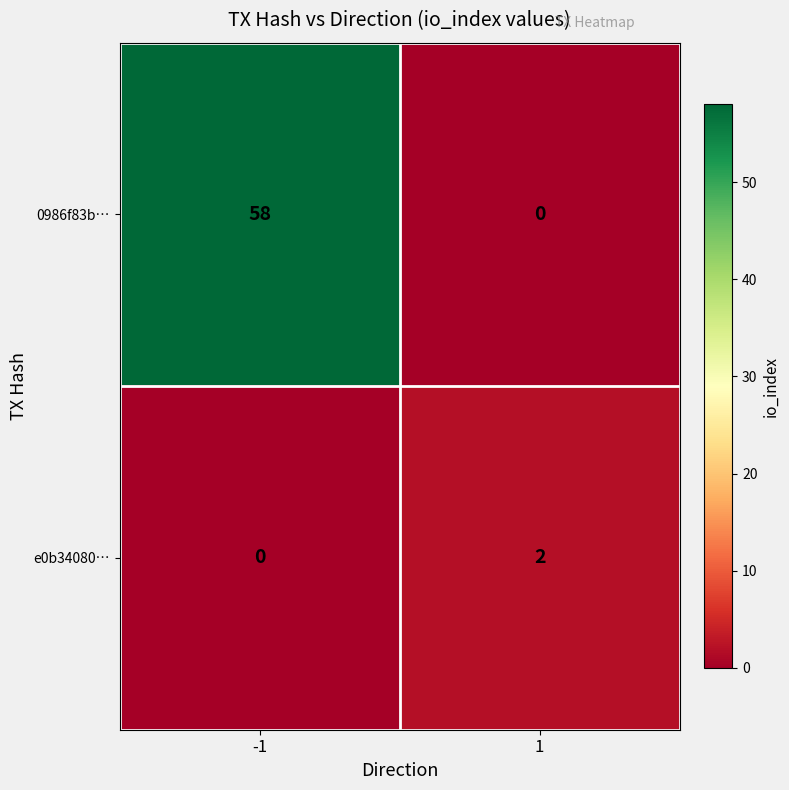

Which series has the largest range (max minus min)?

0986f83b…